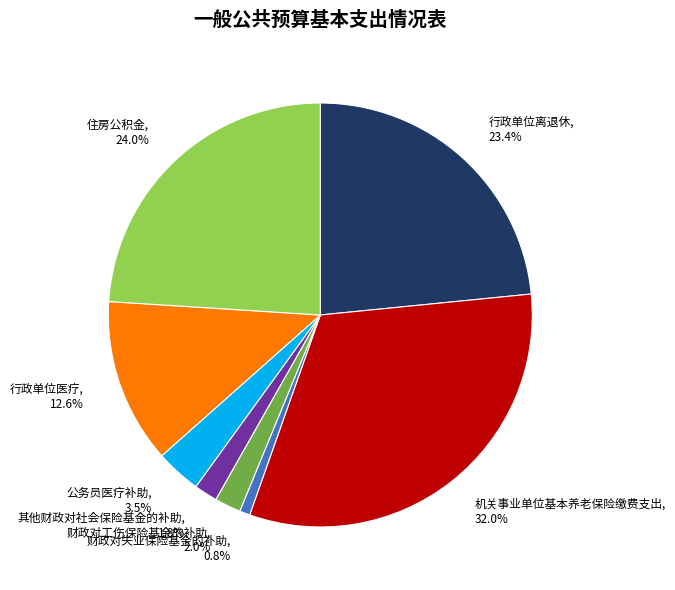

Is there any slice that represents more than half of the pie?

No